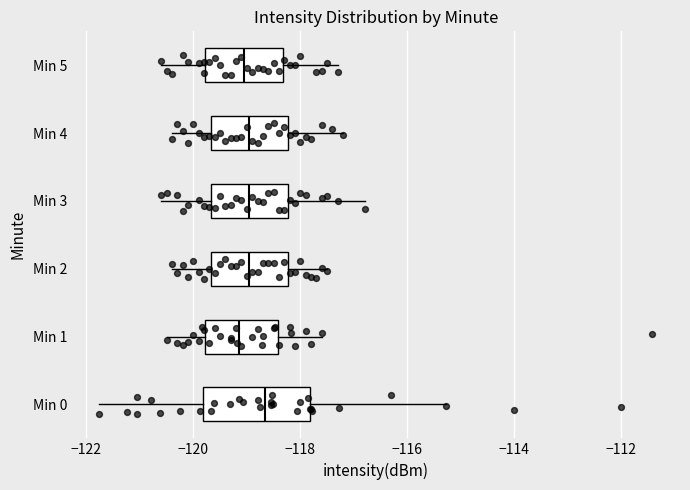

Reading bottom to top, read every box against the x-axis: the position of its median line, the range the box covers, and the ends of its whiskers. The values are not printed on the chart, so give them approximately, as read against the axis.

Min 0: median -118.6, box -119.8 to -117.8, whiskers -121.8 to -115.2
Min 1: median -119.2, box -119.8 to -118.4, whiskers -120.4 to -117.6
Min 2: median -119.0, box -119.6 to -118.2, whiskers -120.4 to -117.4
Min 3: median -119.0, box -119.6 to -118.2, whiskers -120.6 to -116.8
Min 4: median -119.0, box -119.6 to -118.2, whiskers -120.4 to -117.2
Min 5: median -119.0, box -119.8 to -118.4, whiskers -120.6 to -117.2